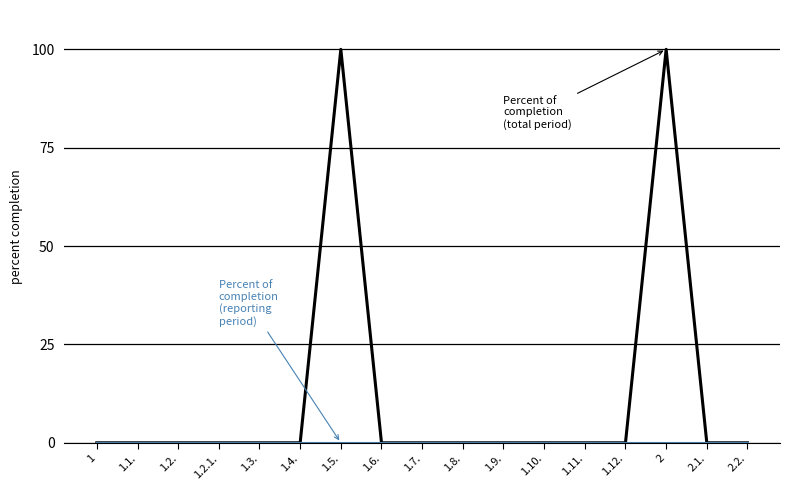

What position from the right is 1.10.?

6